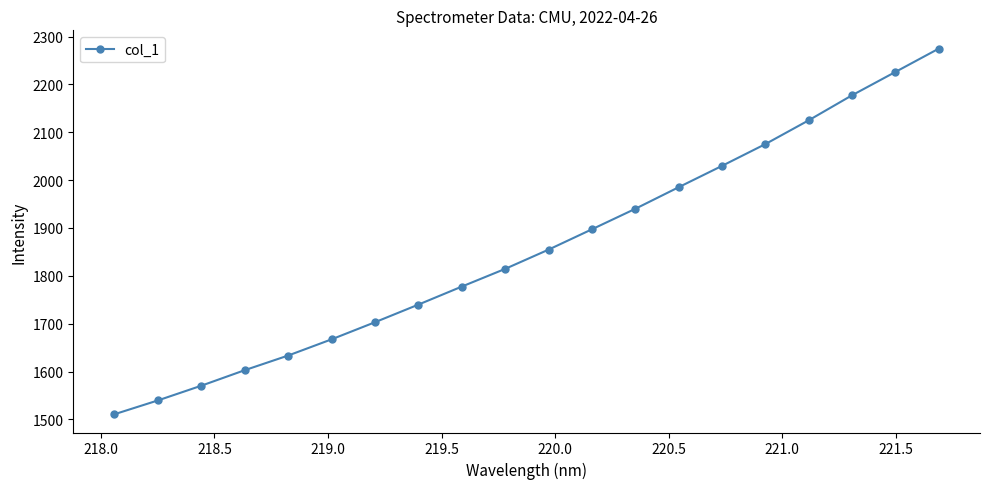

What is the difference between the second highest and minimum values?

715.3